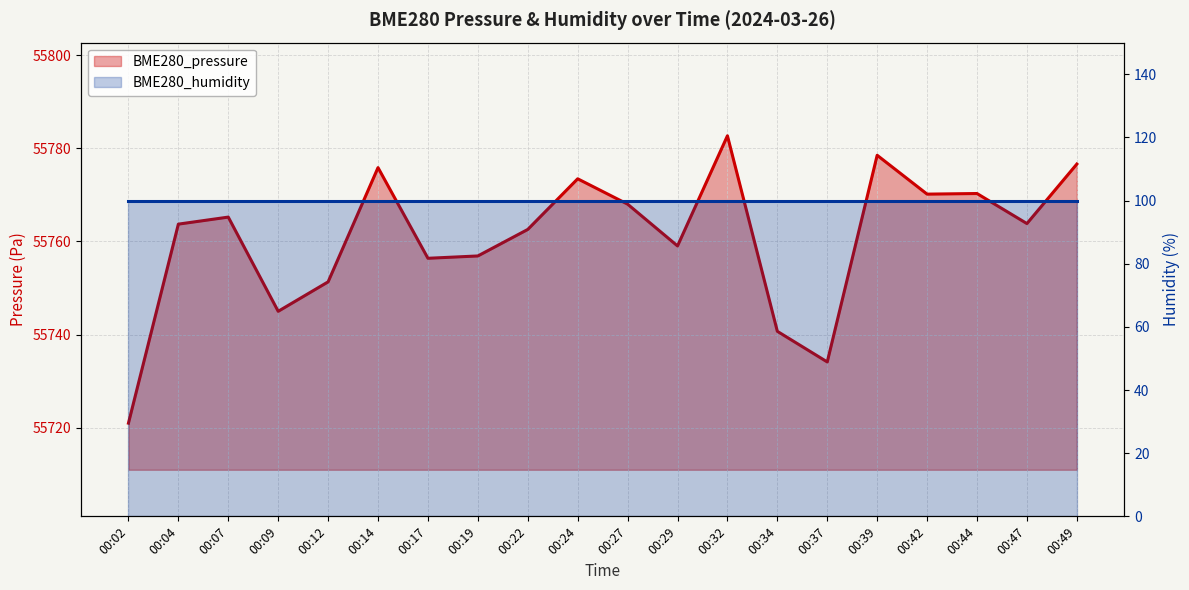

Between 00:24 and 00:32, which series saw the biggest shift?

BME280_pressure